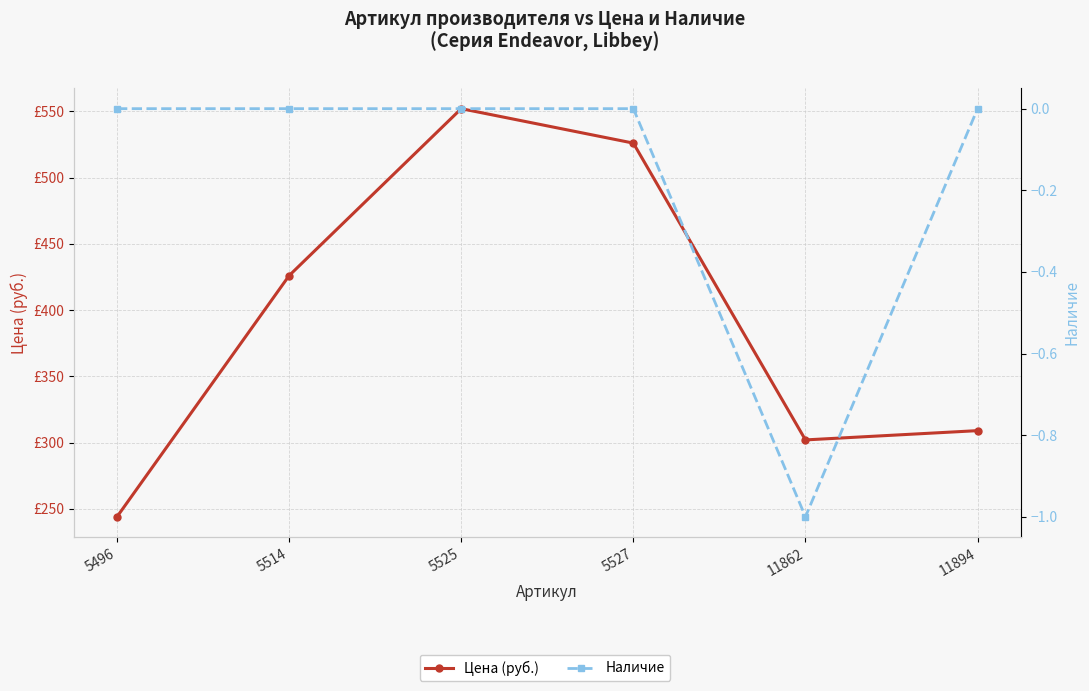

At which category does the chart reach its peak across all series?

5525